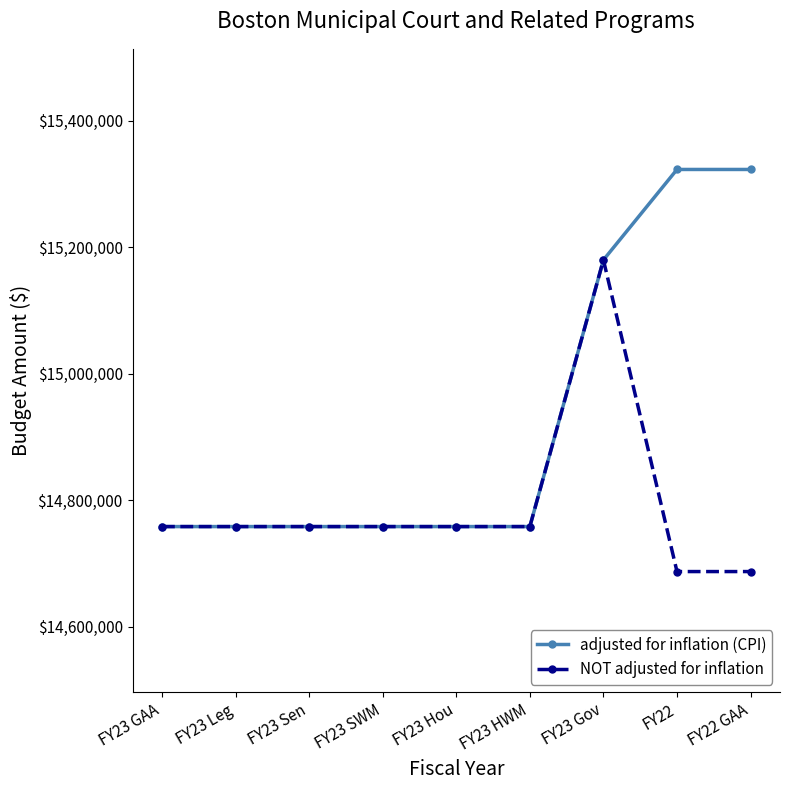

How many lines are shown in the chart?

2